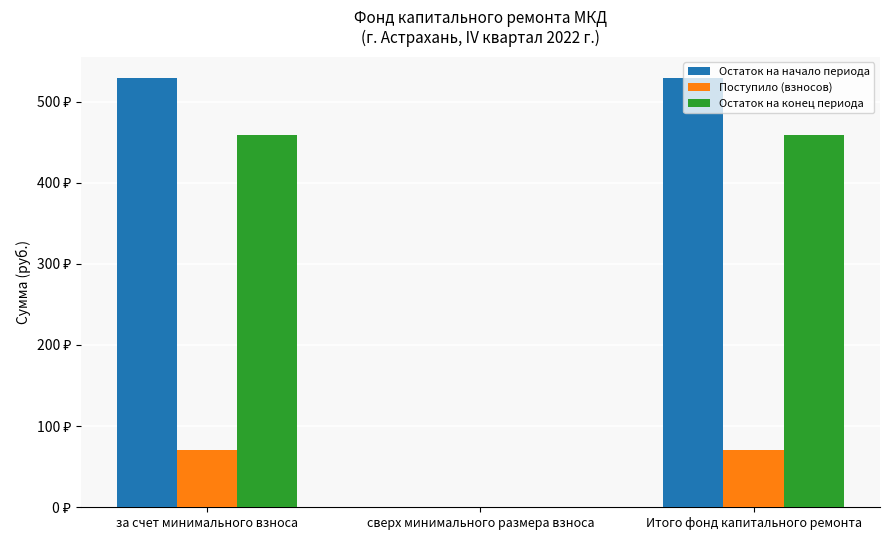

What are all the series names shown in the legend?

Остаток на начало периода, Поступило (взносов), Остаток на конец периода